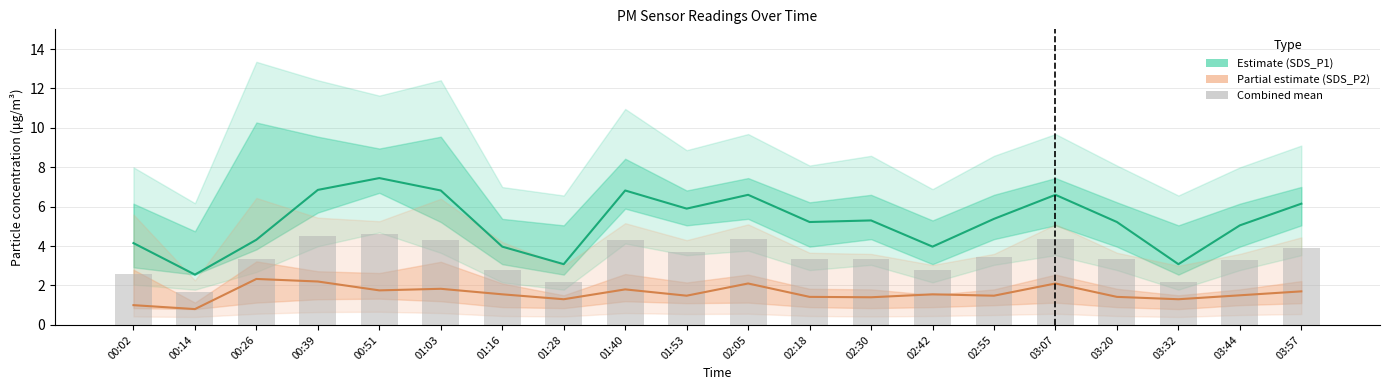

What is the value of the Combined mean bar at the 17th from the left?

3.3